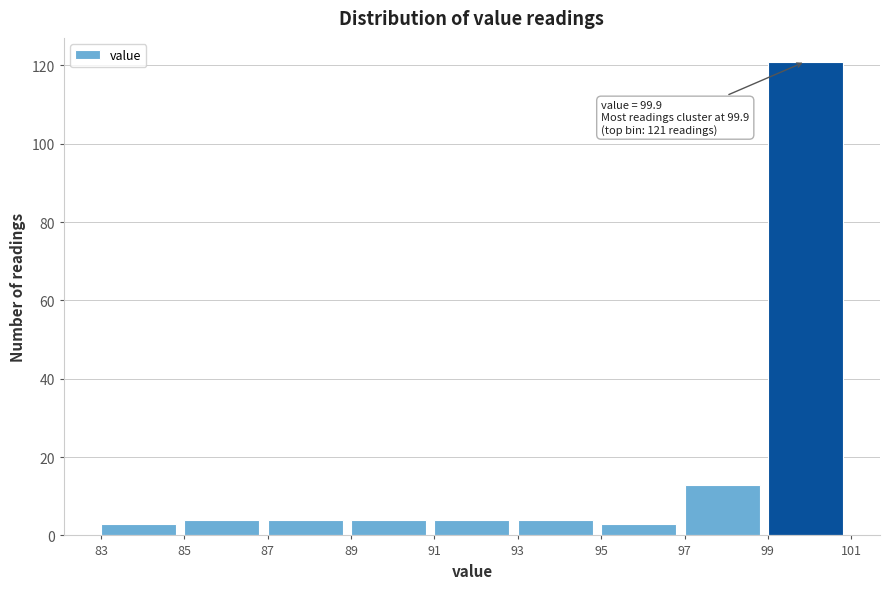

Over which range of the x-axis is the bar tallest?

99 to 101